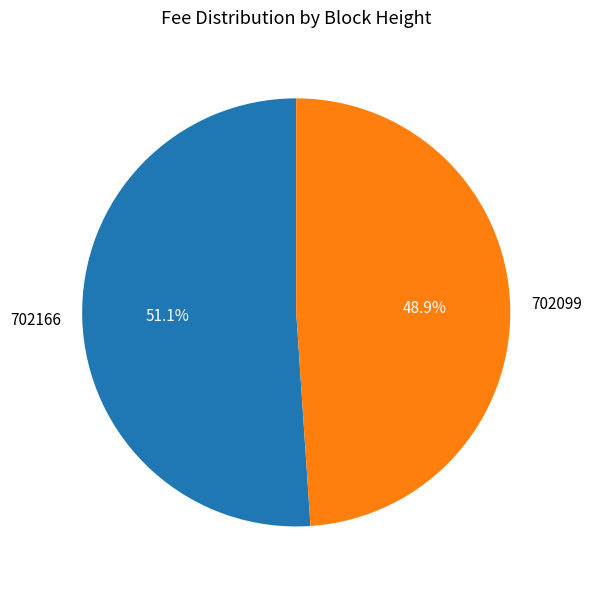

True or false: 702166 accounts for 51% of the total.

True